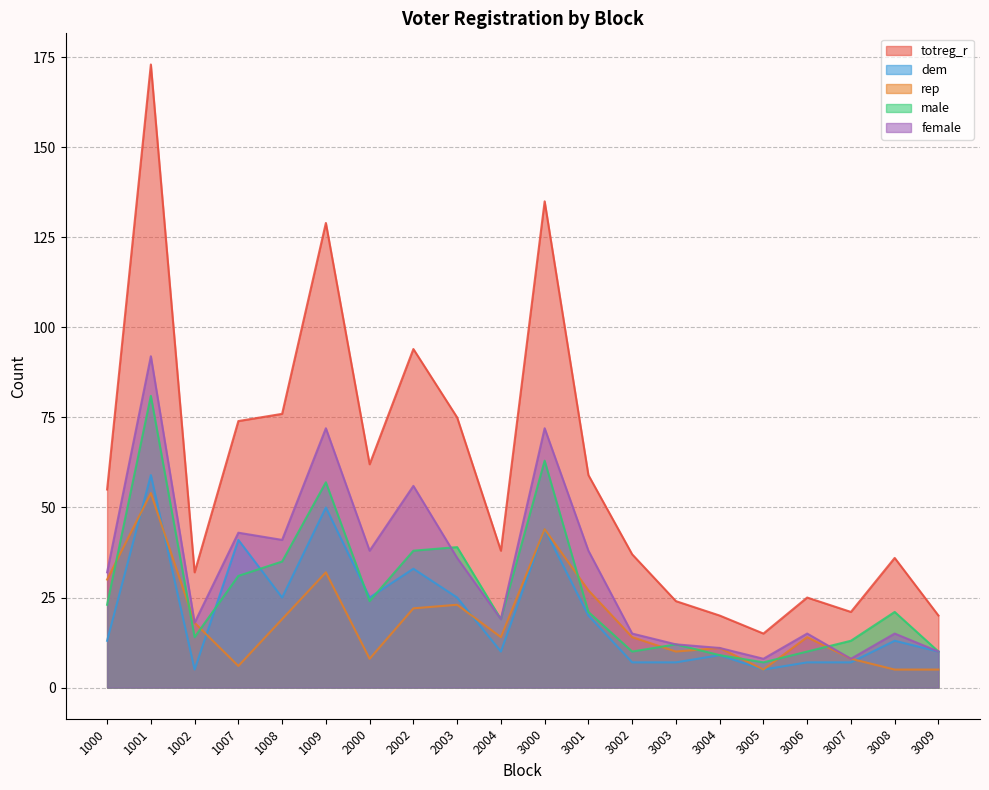

True or false: totreg_r has a value of 24 at 3003.

True